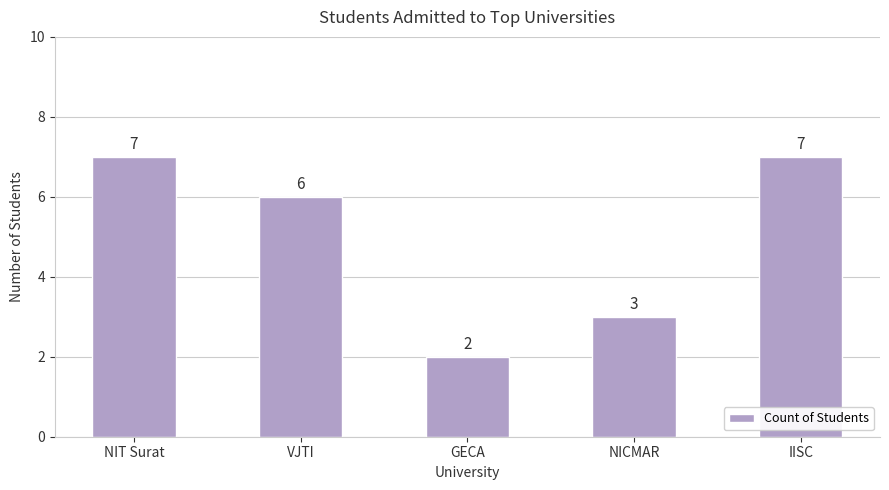

What is the label of the 3rd bar from the right?

GECA